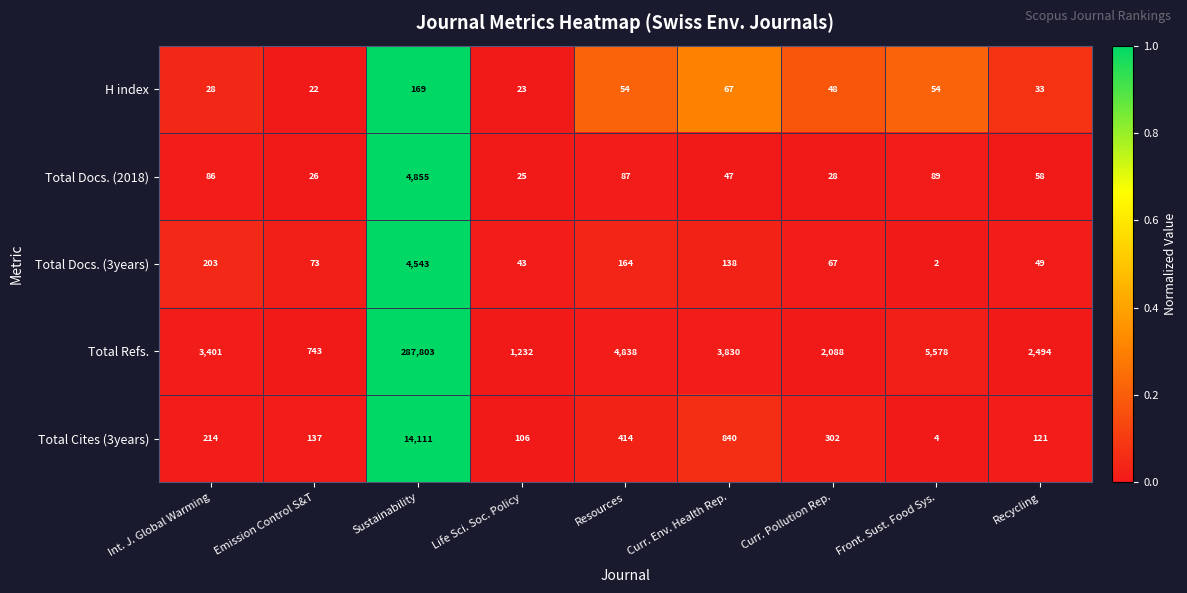

Between Emission Control S&T and Life Sci. Soc. Policy, which series saw the biggest shift?

Total Refs.